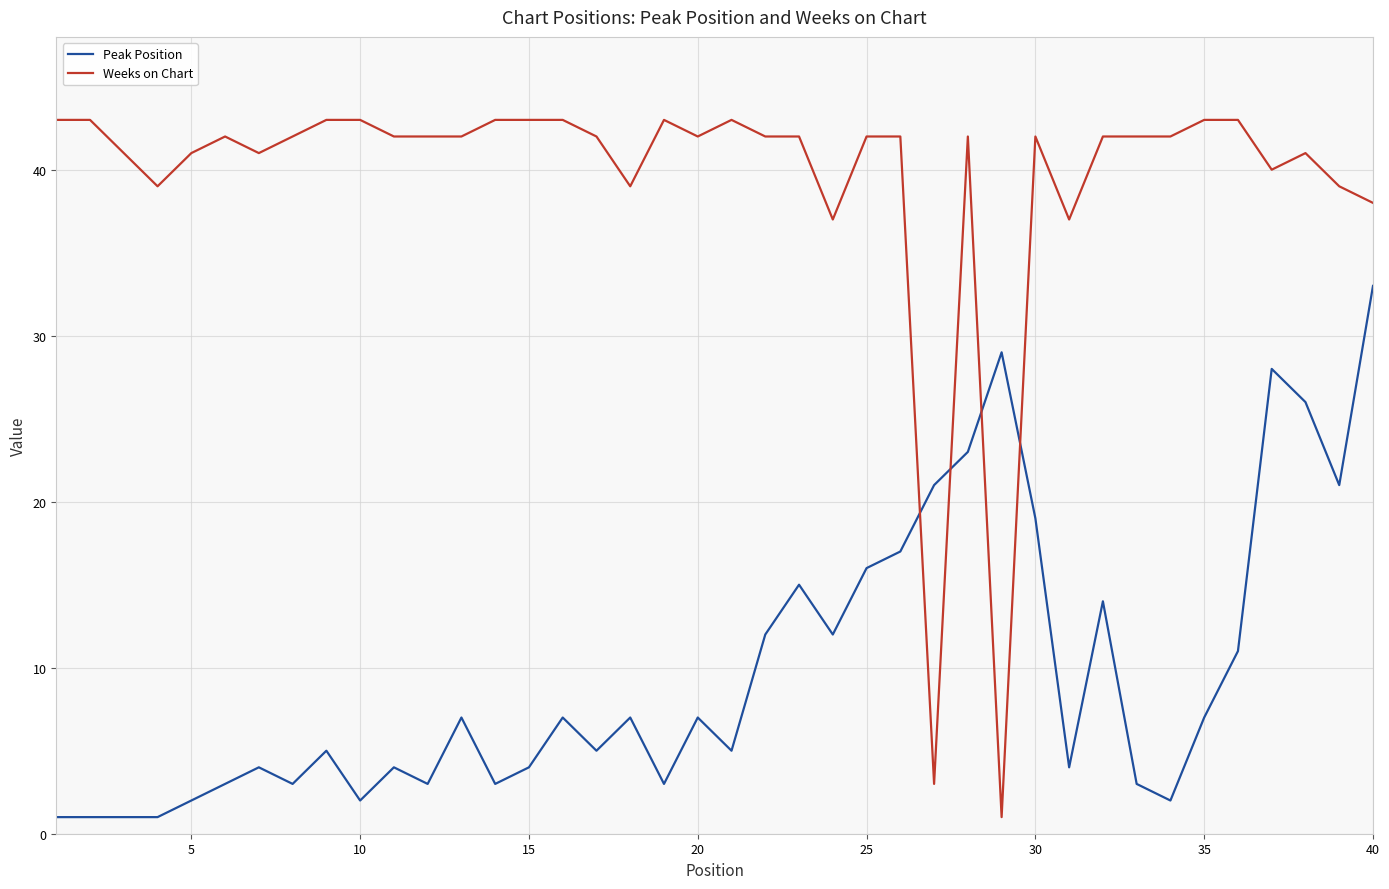

Which series has the widest spread of values?

Weeks on Chart